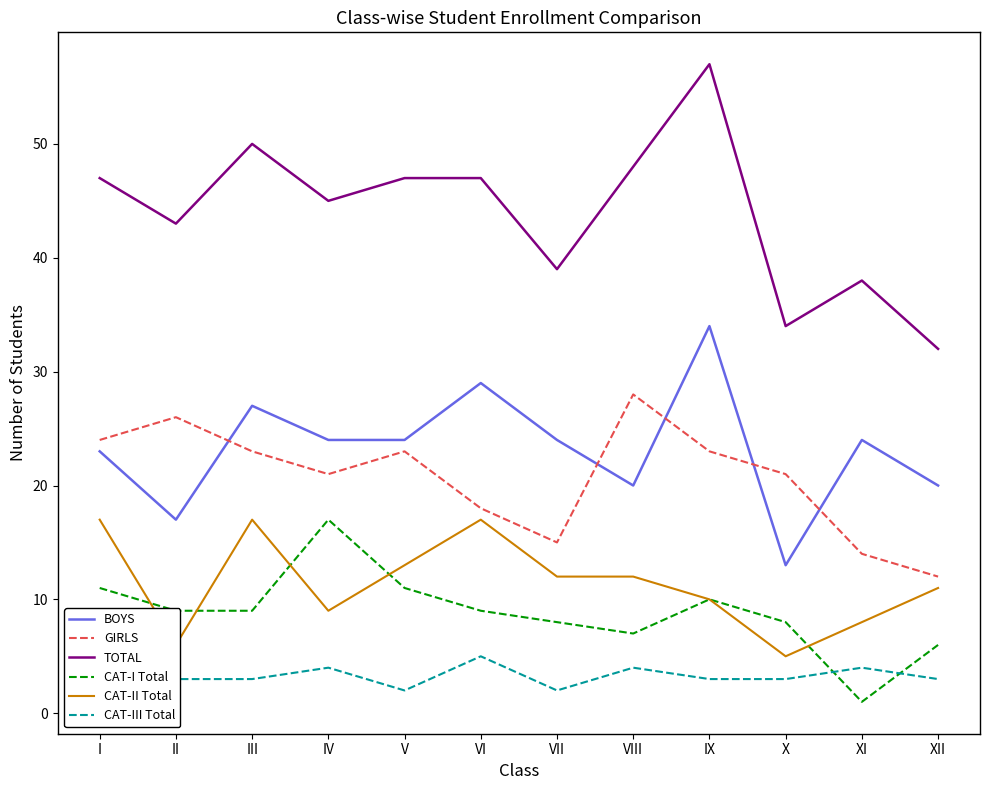

True or false: CAT-III Total and BOYS cross at least once.

False